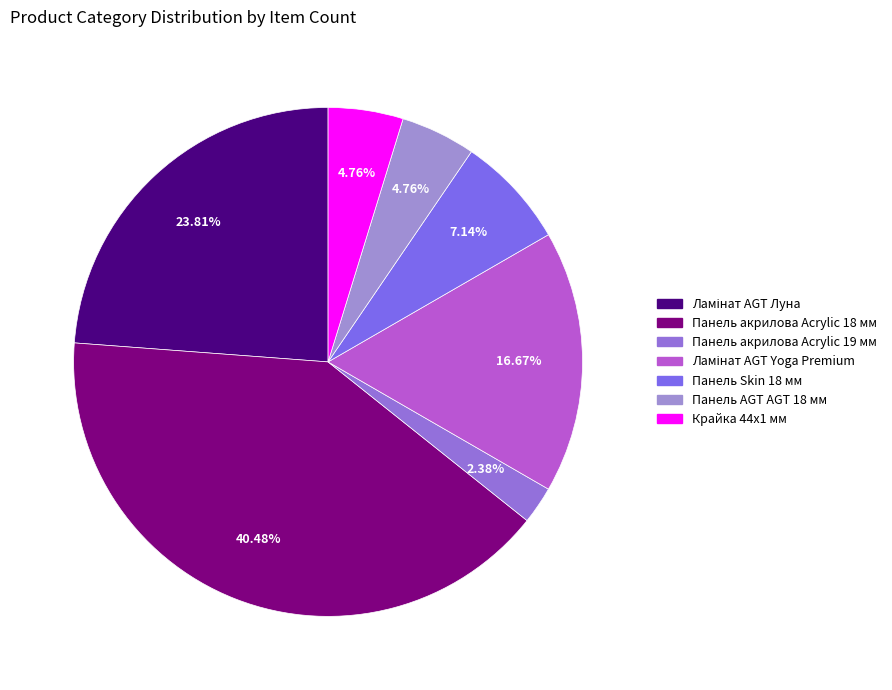

To the nearest percent, what is the difference between the largest and smallest slice percentages?

38%